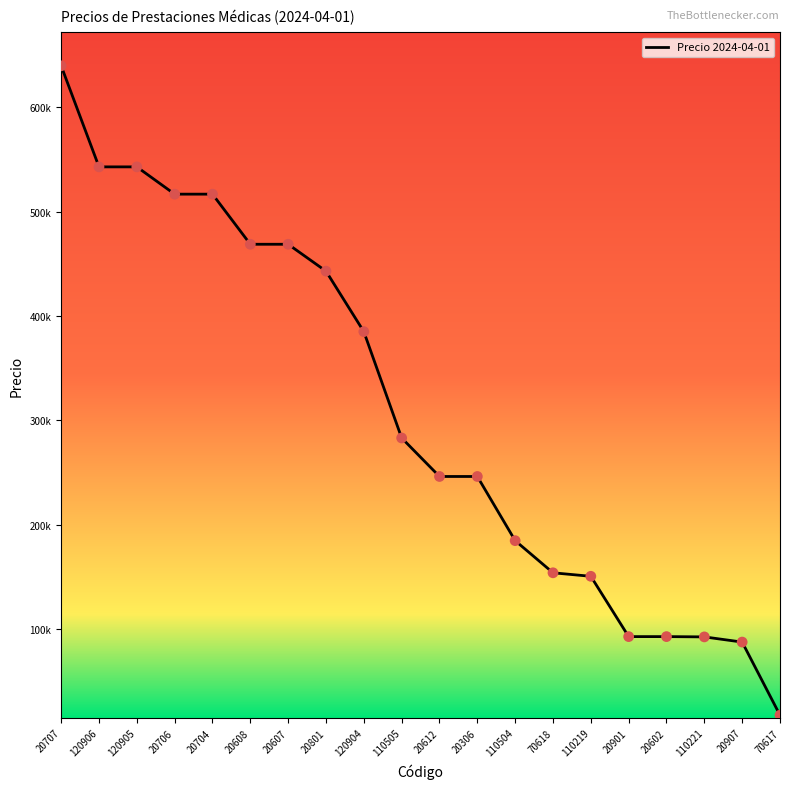

Does the chart have visible grid lines?

No